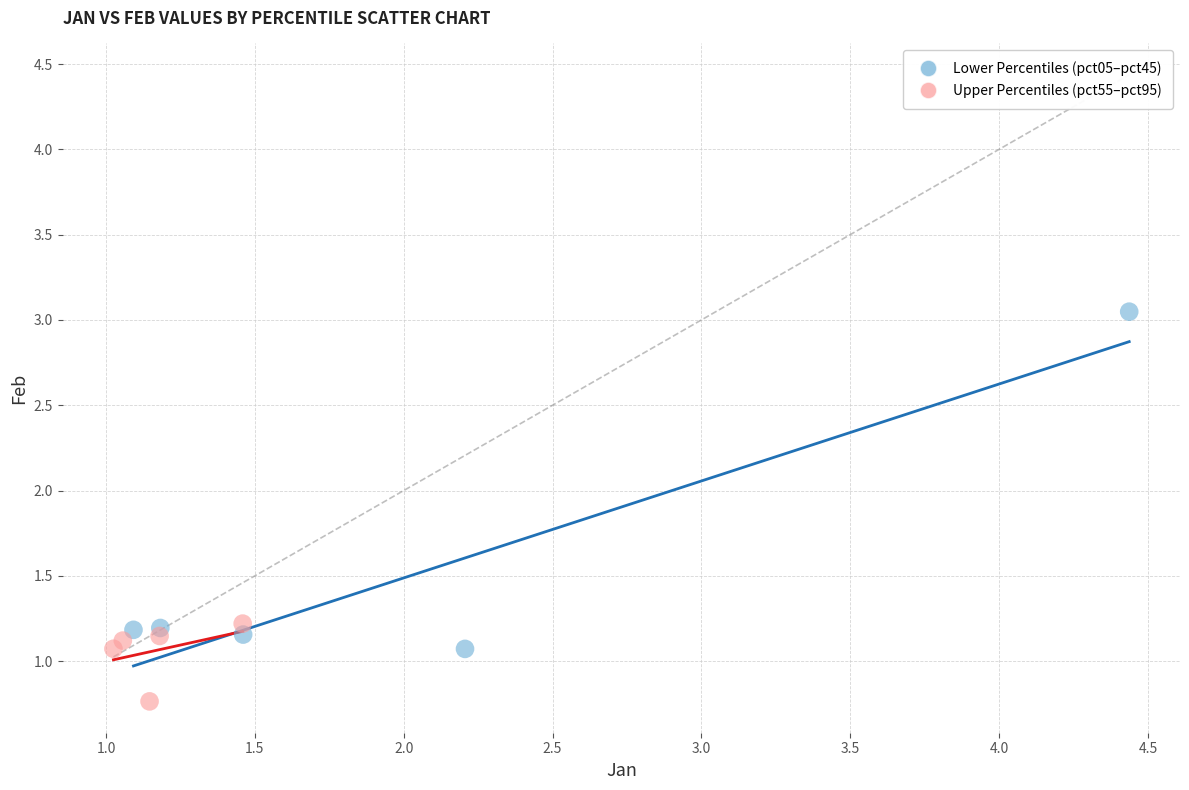

Which series contains the highest Y value?

Lower Percentiles (pct05–pct45)